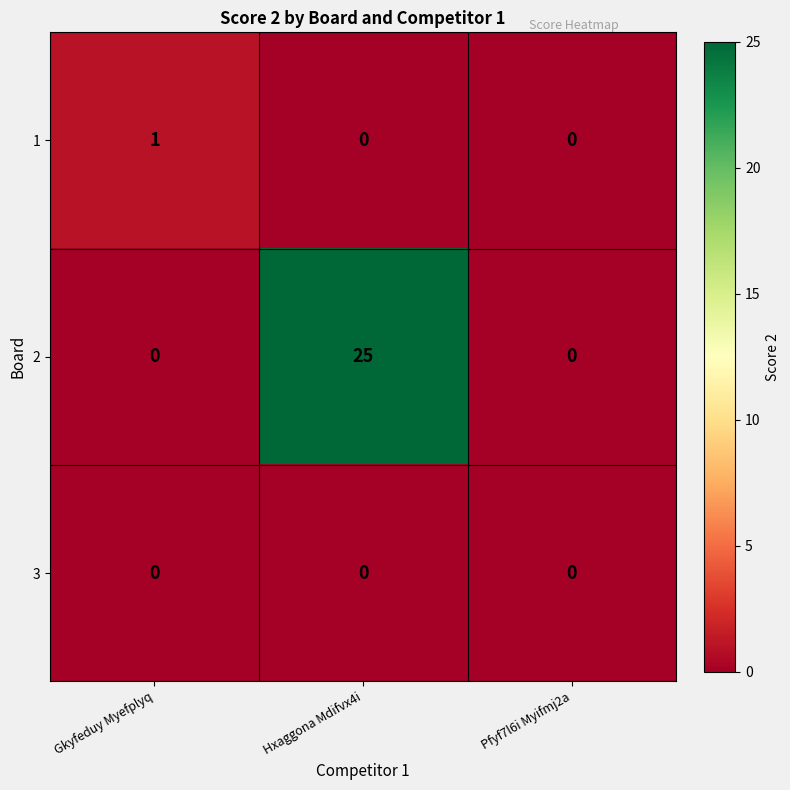

Reading left to right, what are all the values shown in this chart?

1: Gkyfeduy Myefplyq=1	Hxaggona Mdifvx4i=0	Pfyf7l6i Myifmj2a=0
2: Gkyfeduy Myefplyq=0	Hxaggona Mdifvx4i=25	Pfyf7l6i Myifmj2a=0
3: Gkyfeduy Myefplyq=0	Hxaggona Mdifvx4i=0	Pfyf7l6i Myifmj2a=0